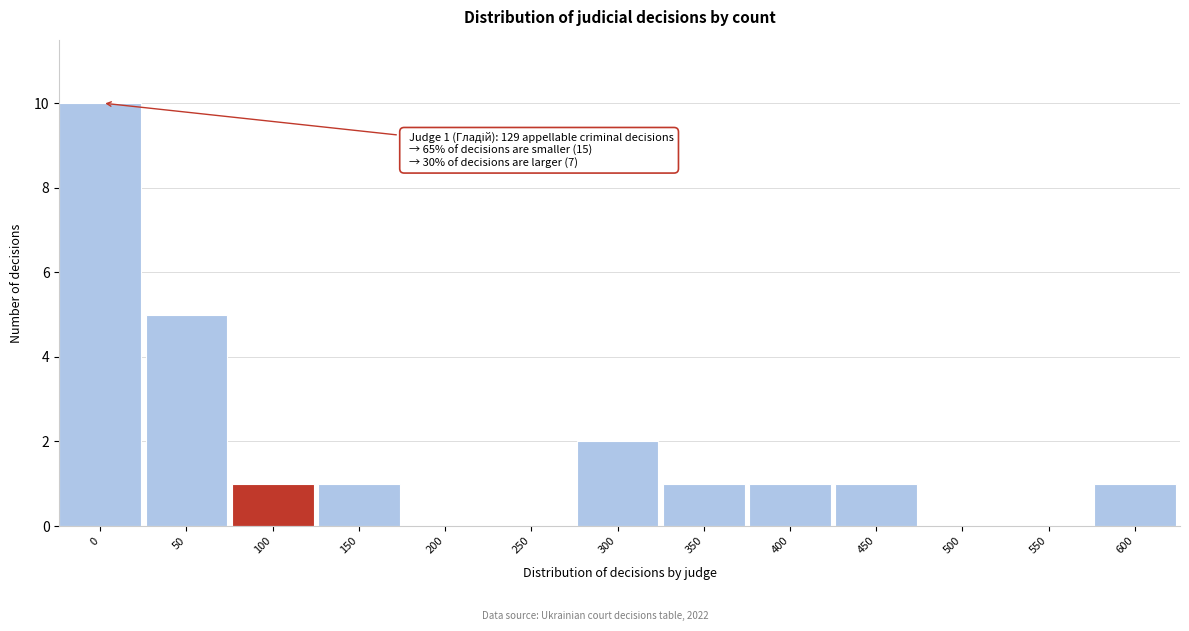

Reading left to right, what are all the values shown in this chart?

0=10	50=5	100=1	150=1	200=0	250=0	300=2	350=1	400=1	450=1	500=0	550=0	600=1